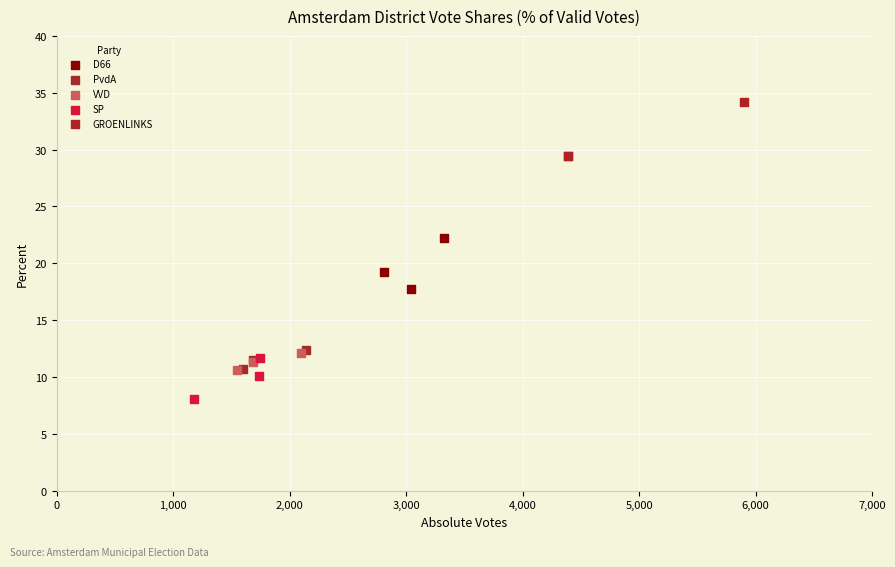

What are all the series names shown in the legend?

D66, PvdA, VVD, SP, GROENLINKS